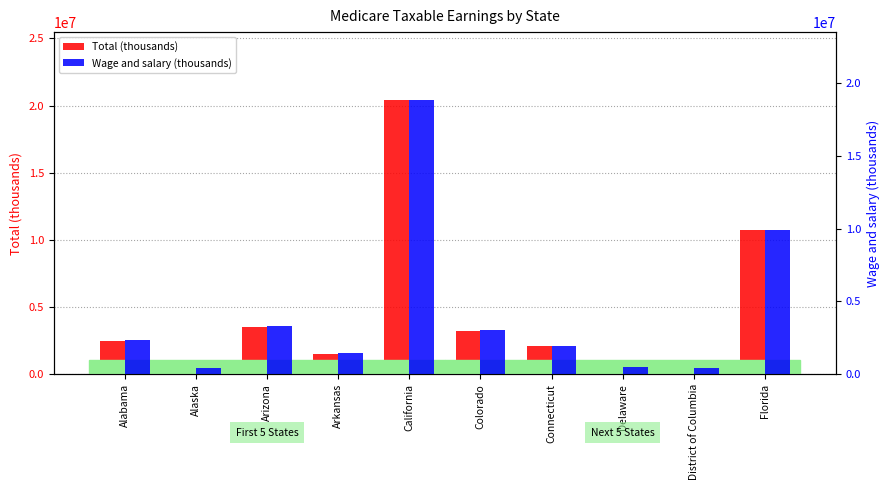

Read the Wage and salary (thousands) value at Alabama, to the nearest 10.

2309620